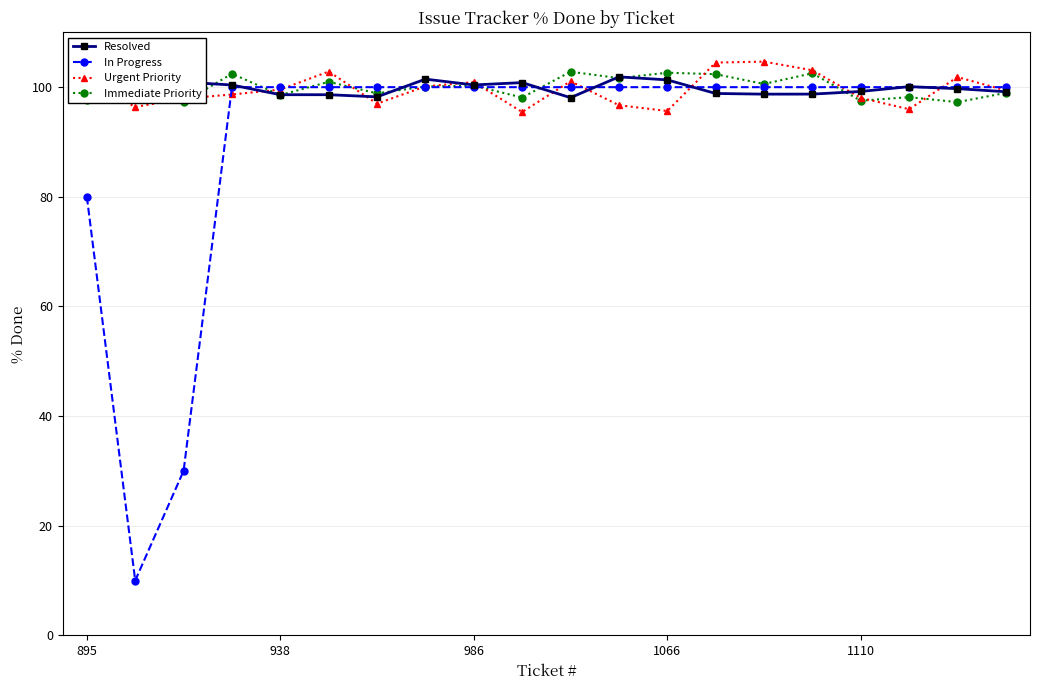

Is it true that Urgent Priority equals 42.0 at 1110?

False